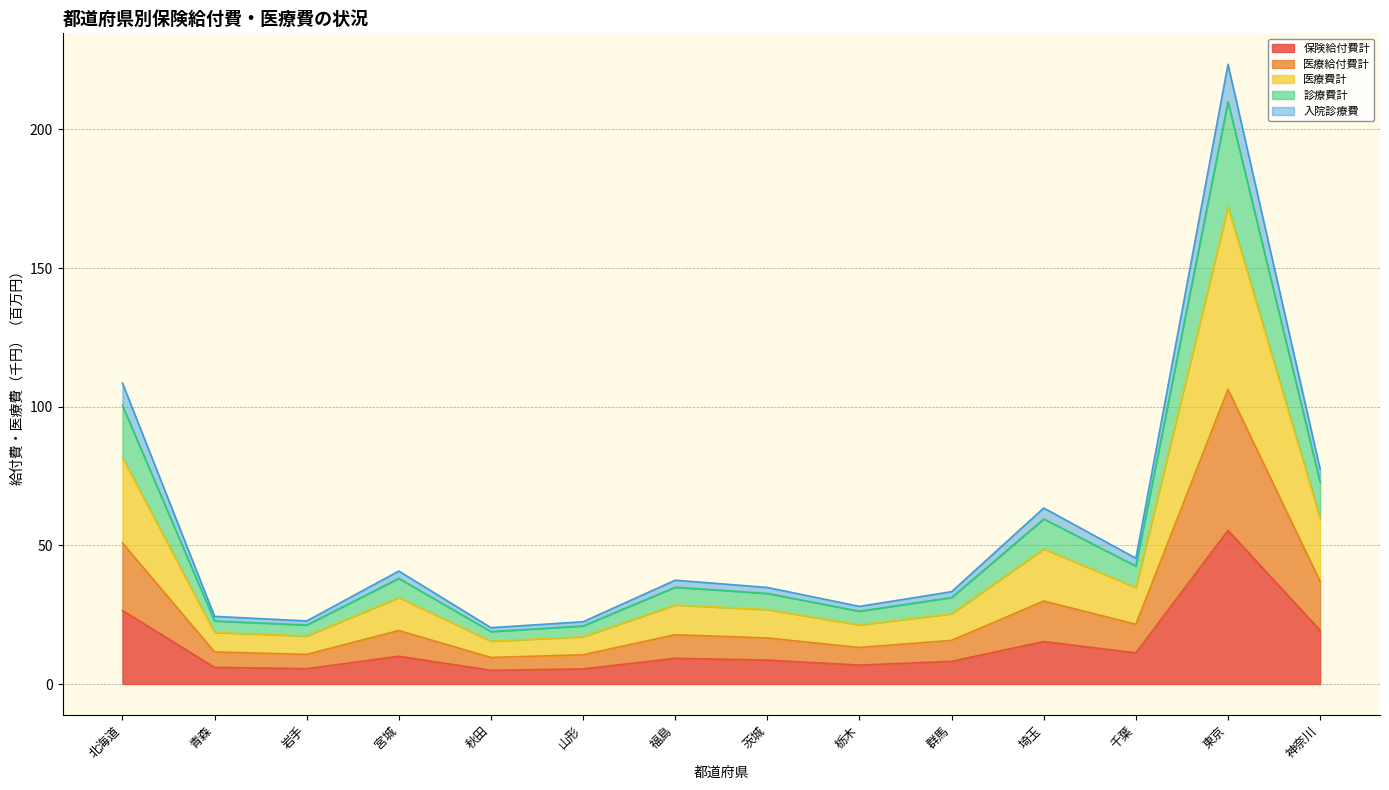

Is it true that 保険給付費計 equals 18.8 at 東京?

False